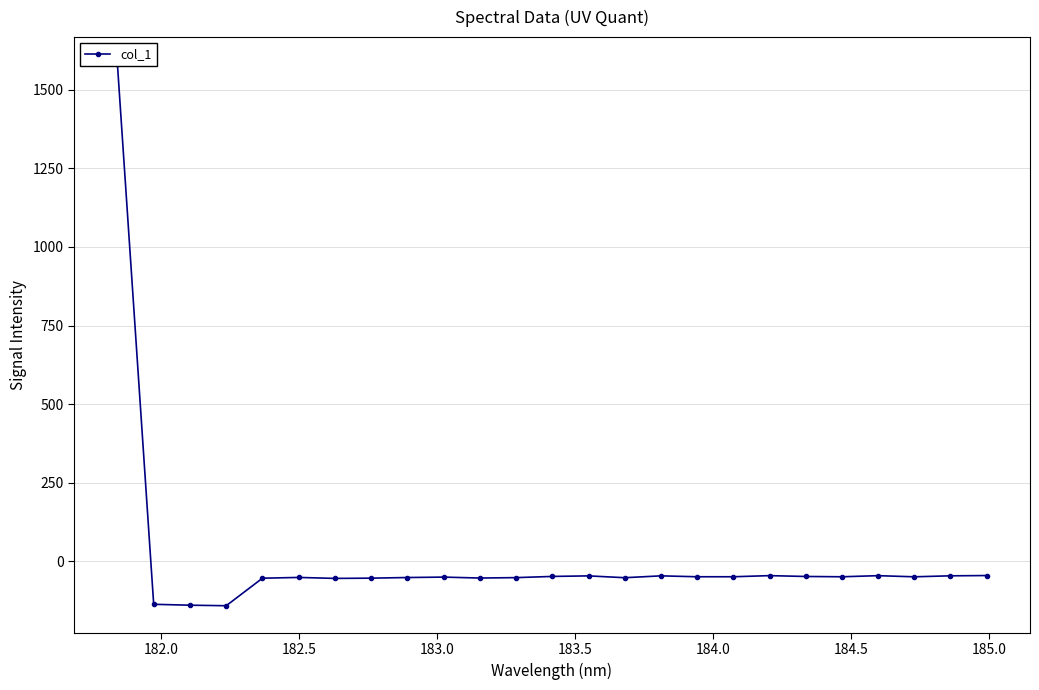

How many categories are shown in the chart?

25